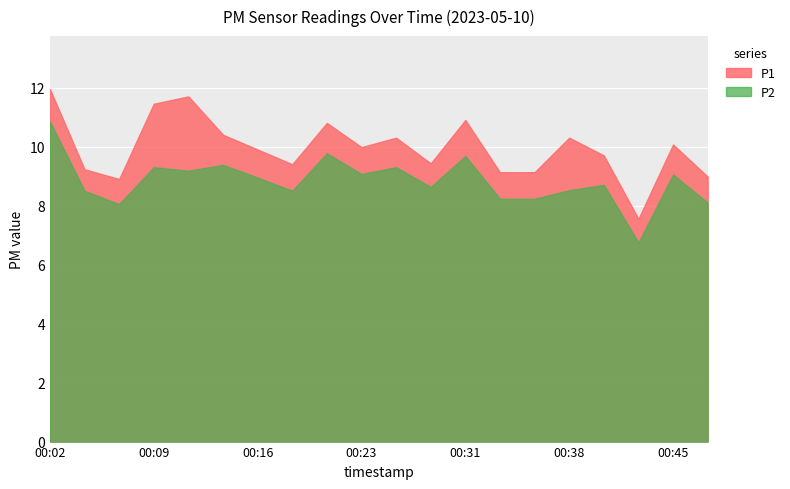

Is the value of P2 at 00:28 greater than the value of P1 at 00:40?

No